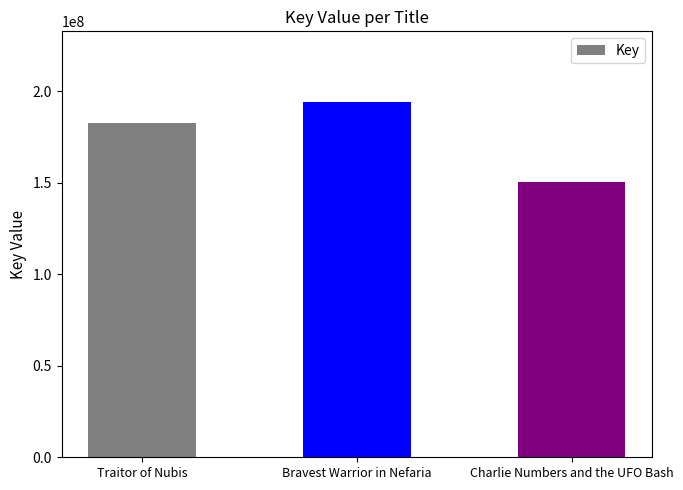

Where is the data nearest to the value 172330796?

Traitor of Nubis